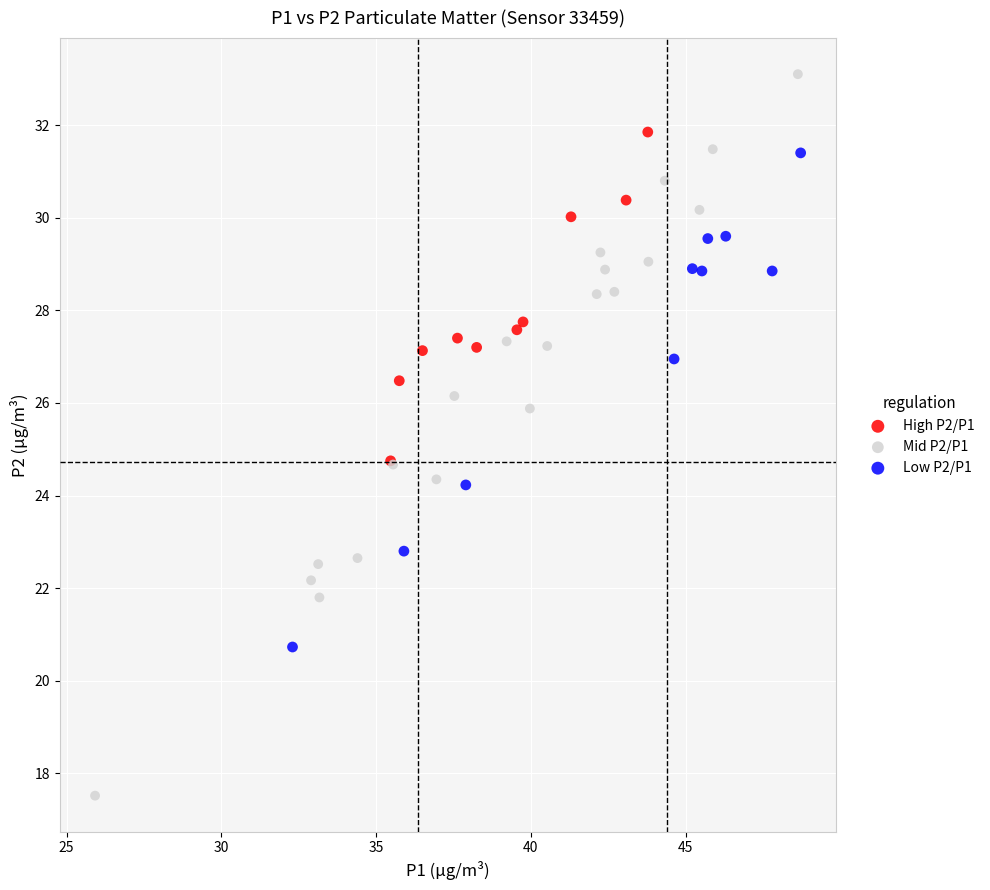

Which series has the largest Y range (max minus min)?

Mid P2/P1